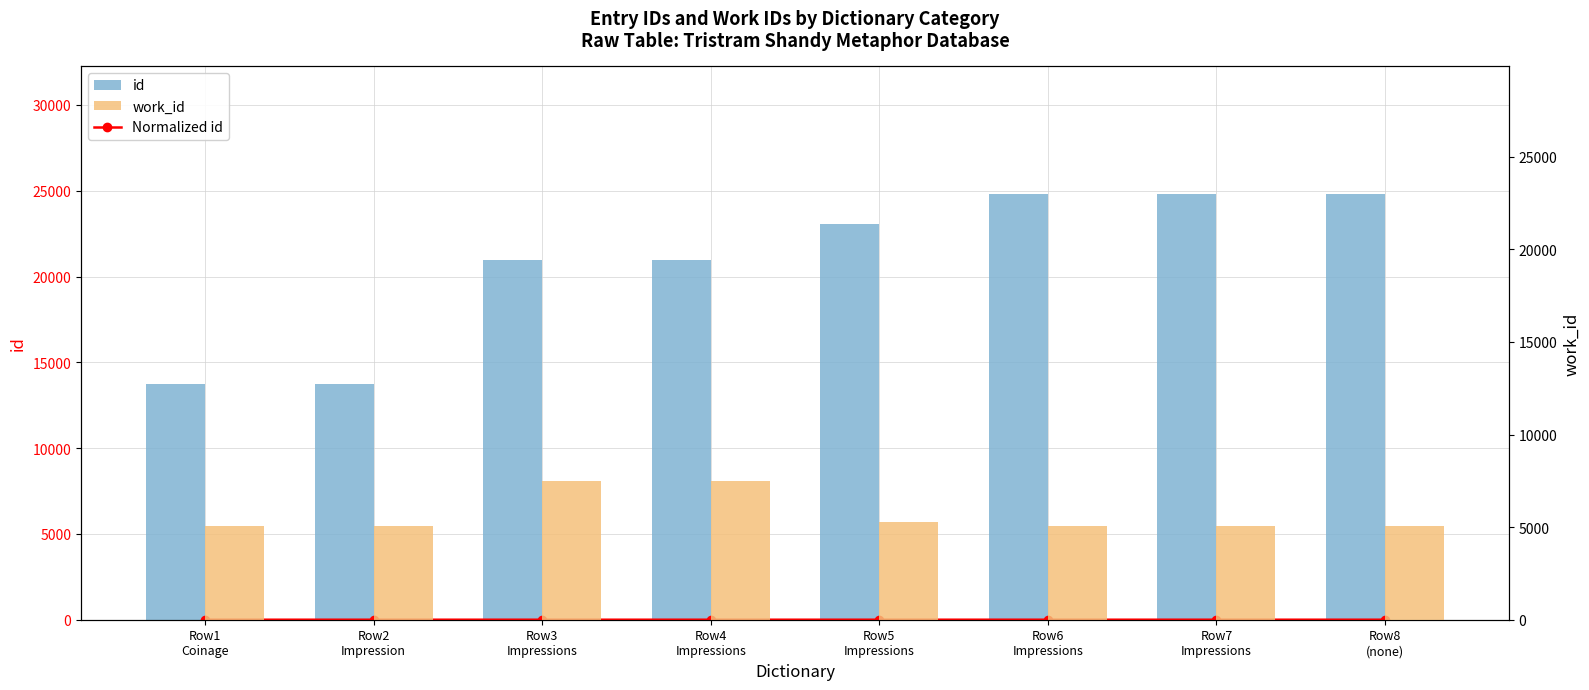

What is the difference between the second highest and minimum values in the id series?

11076.0